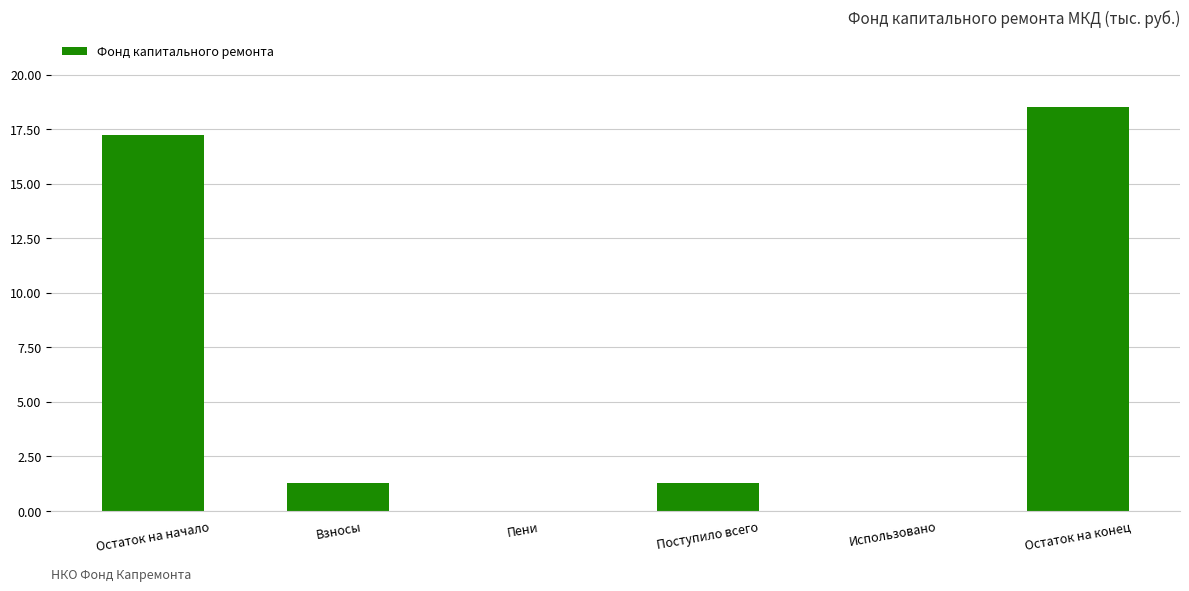

Is it true that the value at Остаток на начало is 28.5?

False